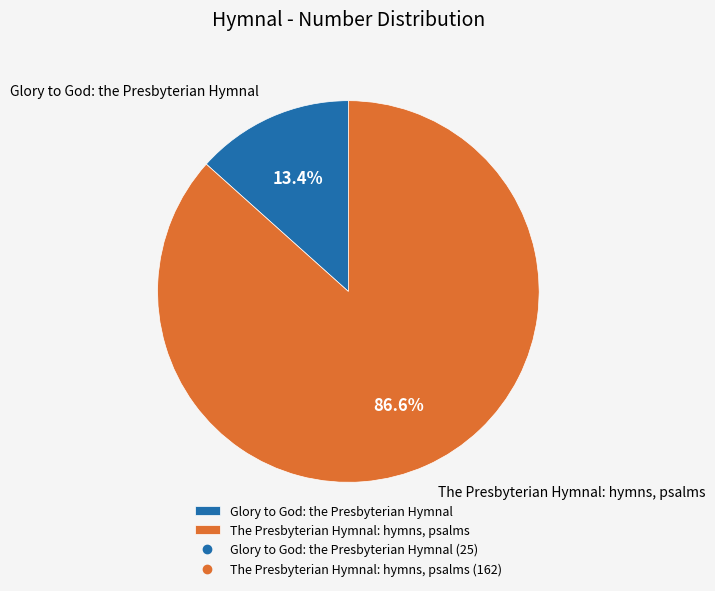

What is the smallest slice in the pie chart?

Glory to God: the Presbyterian Hymnal